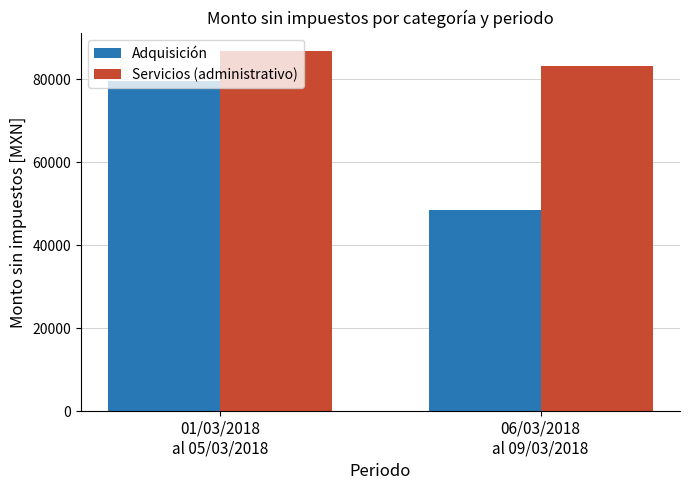

How many bars are there in total?

4